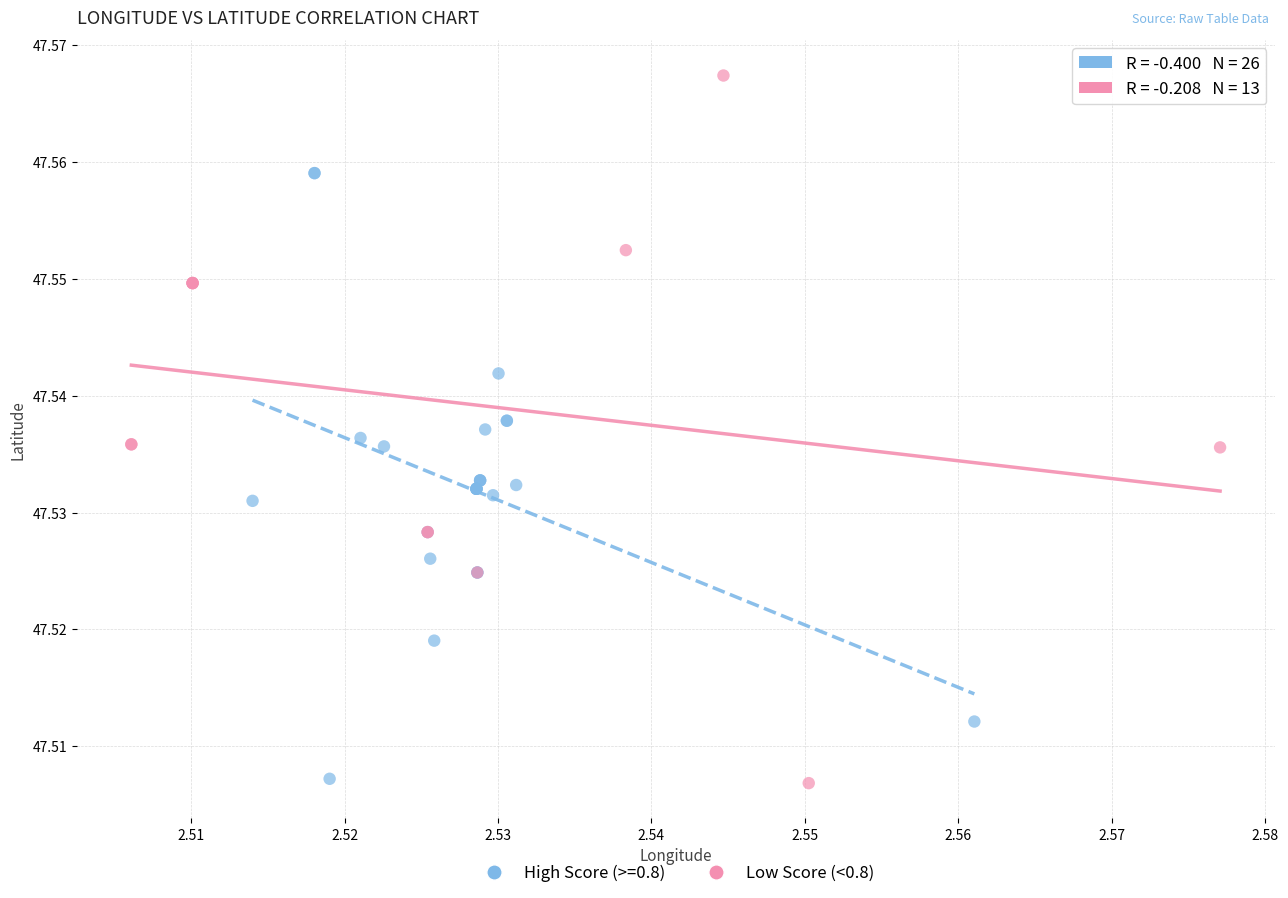

Which series reaches the maximum Y coordinate?

Low Score (<0.8)